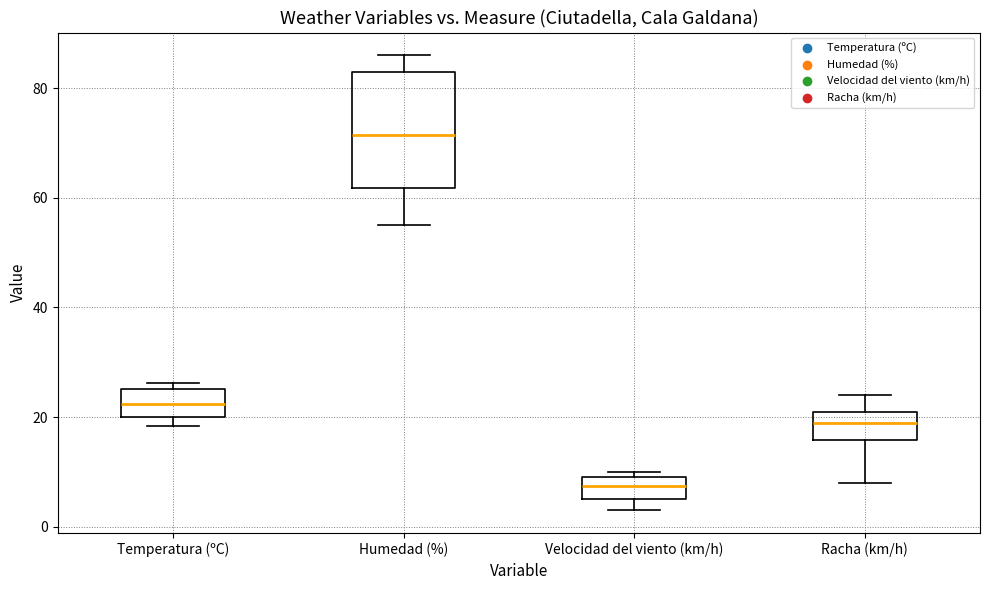

Comparing the boxes themselves (not the whiskers), which one is the tallest?

Humedad (%)